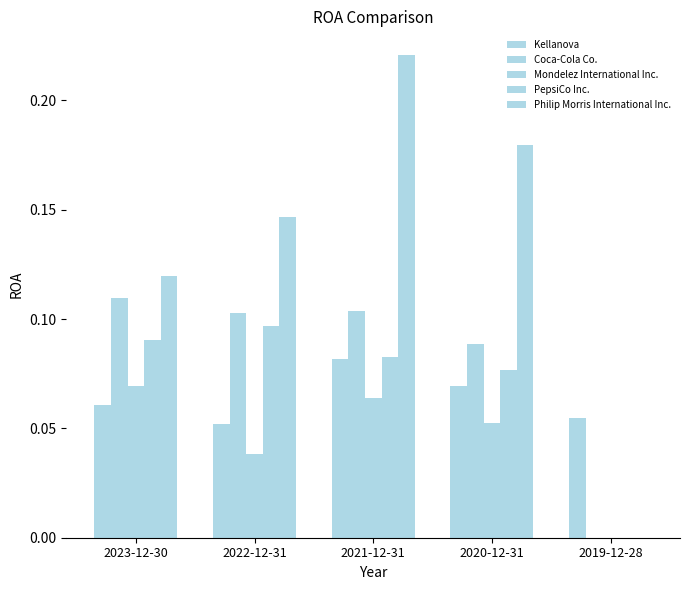

How many groups of bars are there?

5